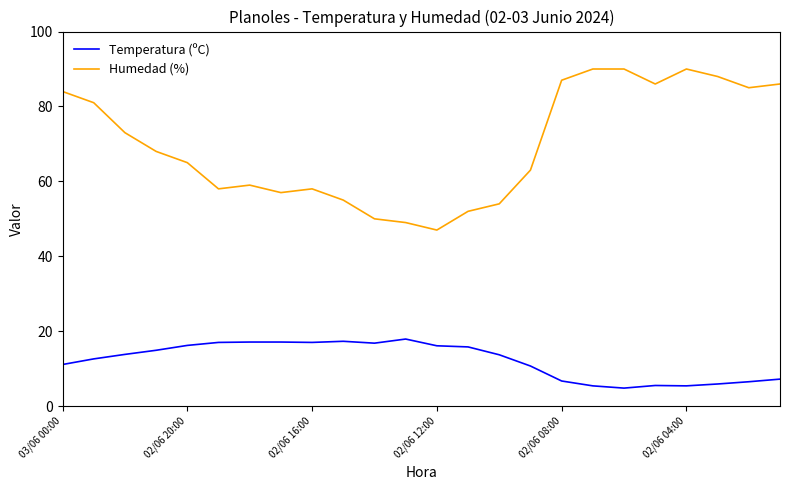

At how many categories does at least one series exceed 44?

24